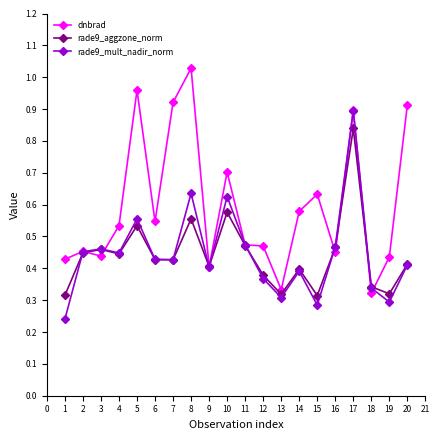

True or false: rade9_mult_nadir_norm and dnbrad intersect in this chart.

True